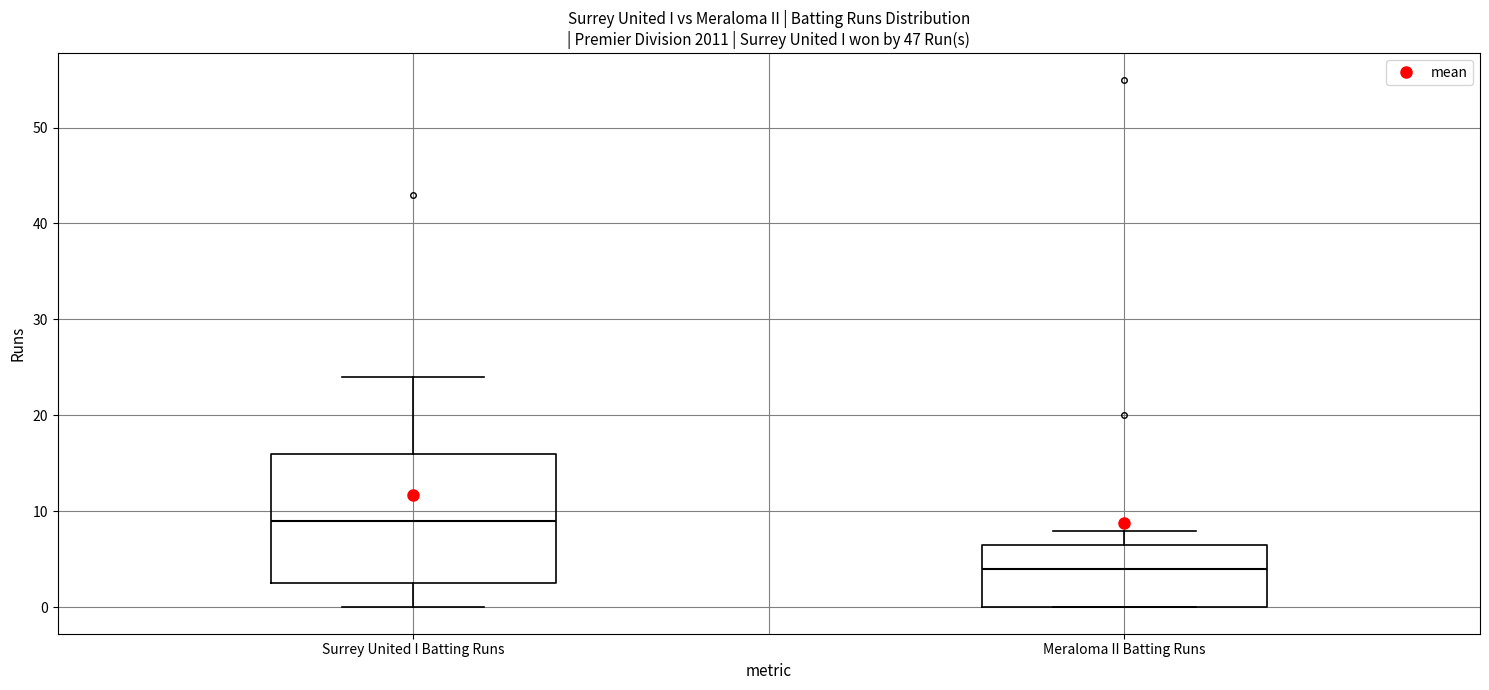

Reading left to right, transcribe this box plot: for each box, give where its median line is, the range the box spans, and where its two whiskers end, as read against the y-axis. The values are not printed on the chart, so give them approximately, as read against the axis.

Surrey United I Batting Runs: median 9, box 3 to 16, whiskers 0 to 24
Meraloma II Batting Runs: median 4, box 0 to 7, whiskers 0 to 8